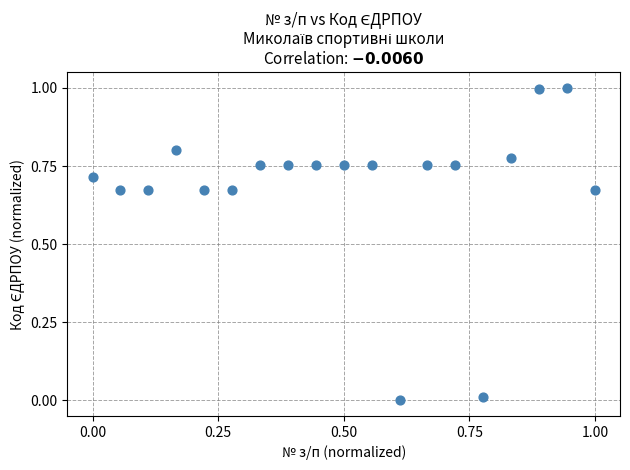

What is the range of Y values (max minus min)?

1.0